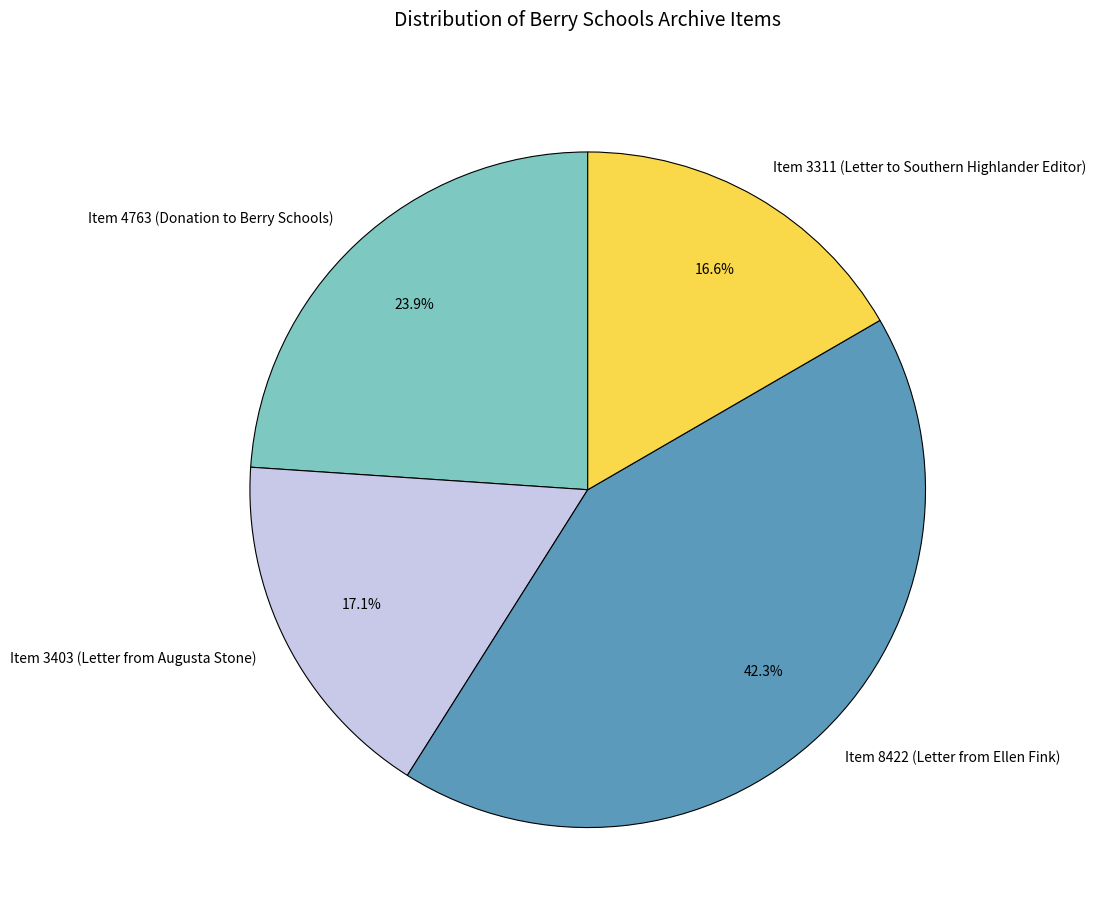

What is the ratio of the value at Item 8422 (Letter from Ellen Fink) to the value at Item 3311 (Letter to Southern Highlander Editor)?

2.5